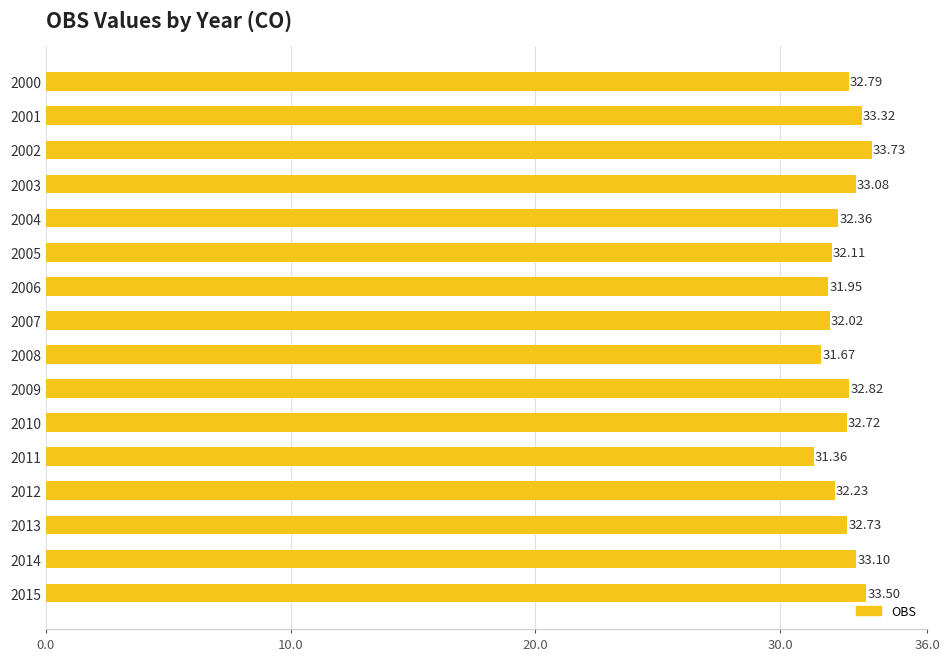

Between 2007 and 2005, which is larger?

2005